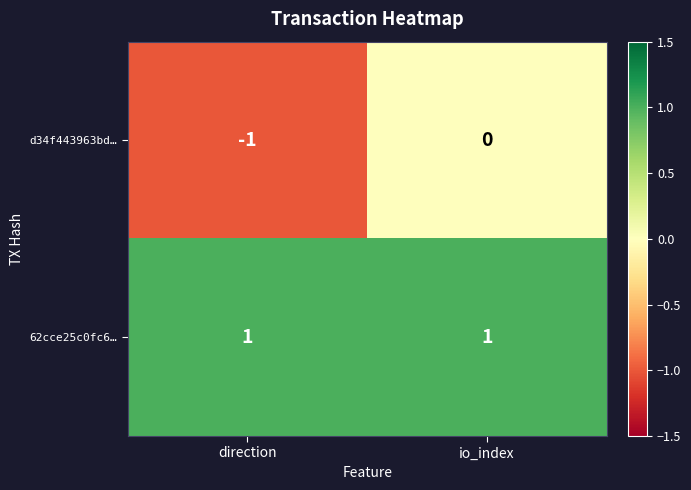

What is the greatest value displayed?

1